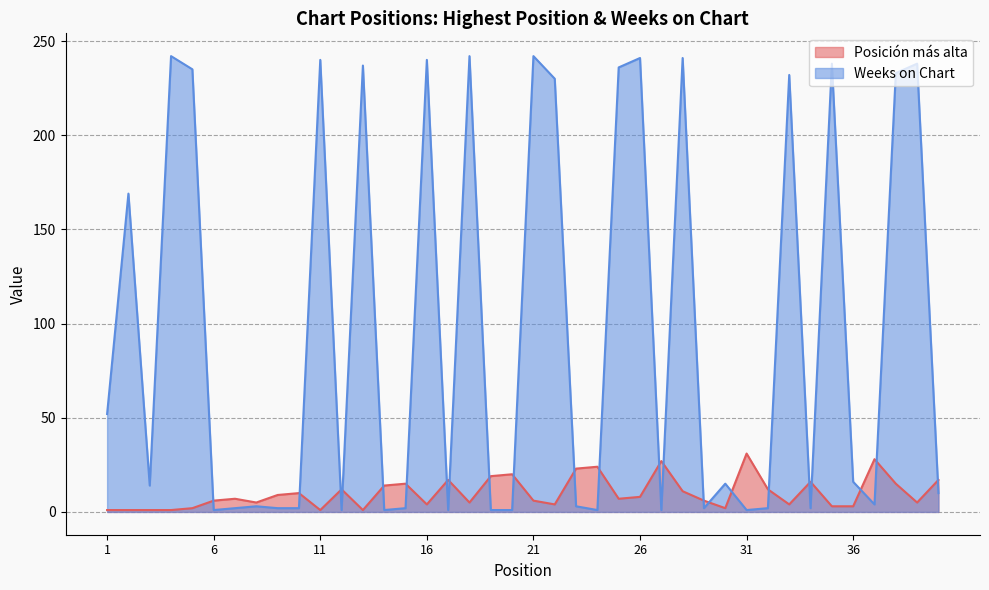

After their last crossing, which series has the higher values: Weeks on Chart or Posición más alta?

Posición más alta